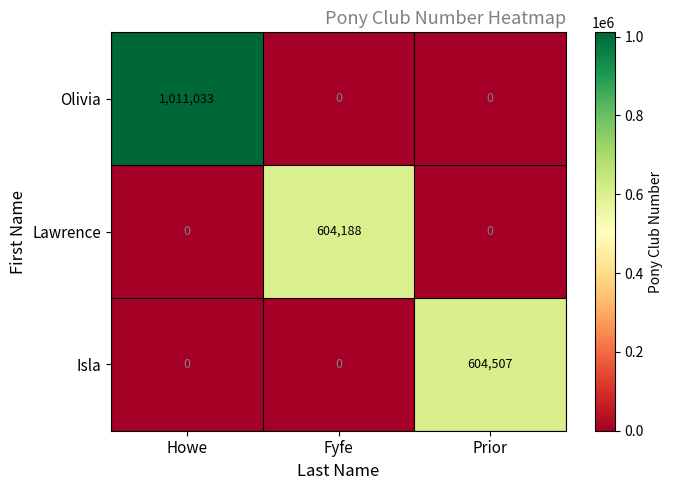

Rank the series by their maximum value, from lowest to highest.

Lawrence, Isla, Olivia